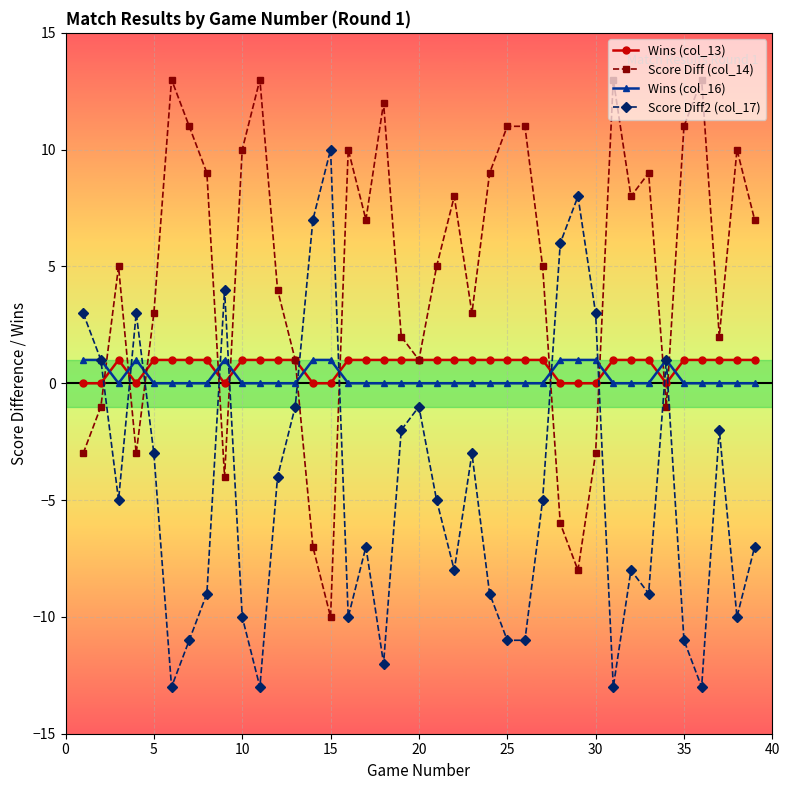

What is the value of the Score Diff2 (col_17) point at the 16th from the left?

-10